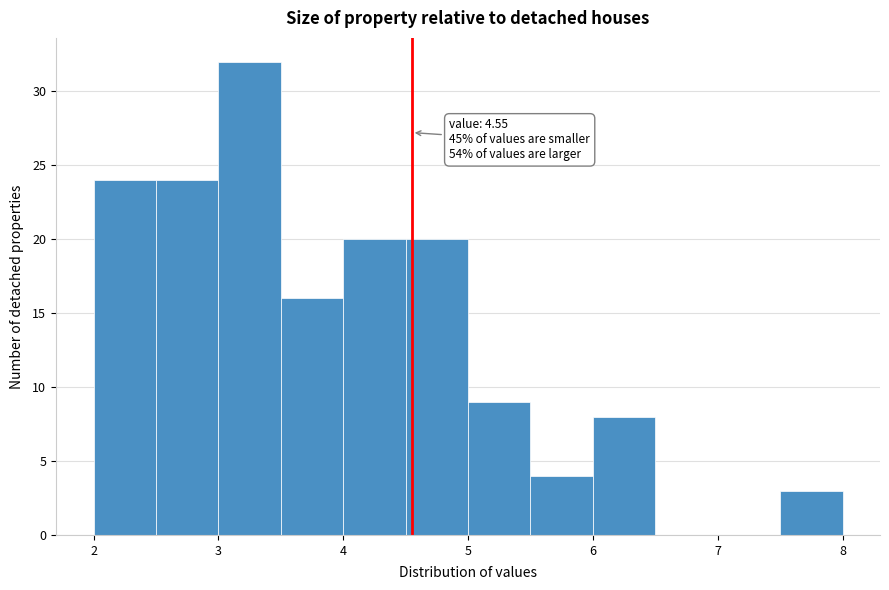

Which range on the x-axis has the tallest bar?

3.0 to 3.5